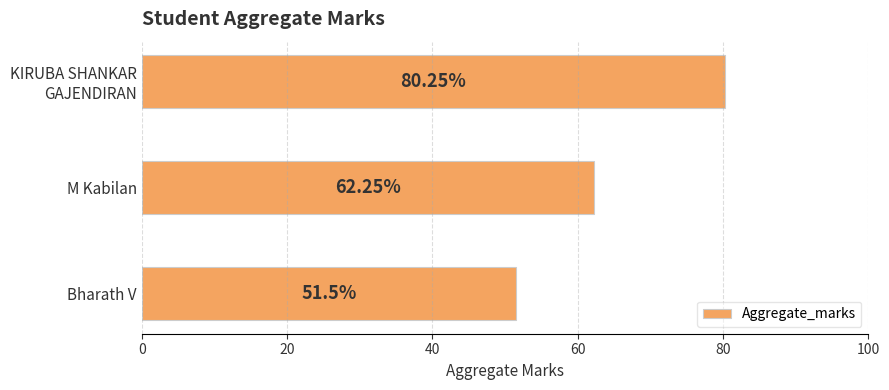

What is the ratio of the value at Bharath V to the value at M Kabilan?

0.8